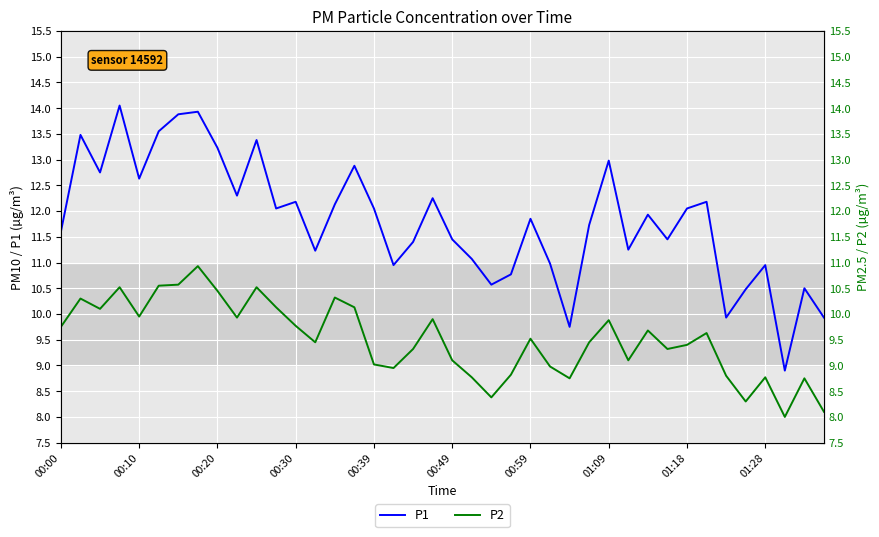

True or false: P1 has more than 2 interior local peaks.

True